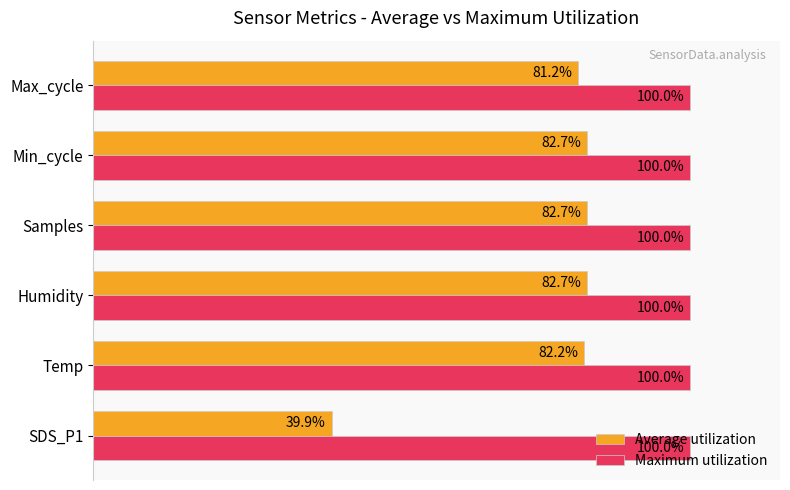

Which label corresponds to the smallest value in the chart?

SDS_P1